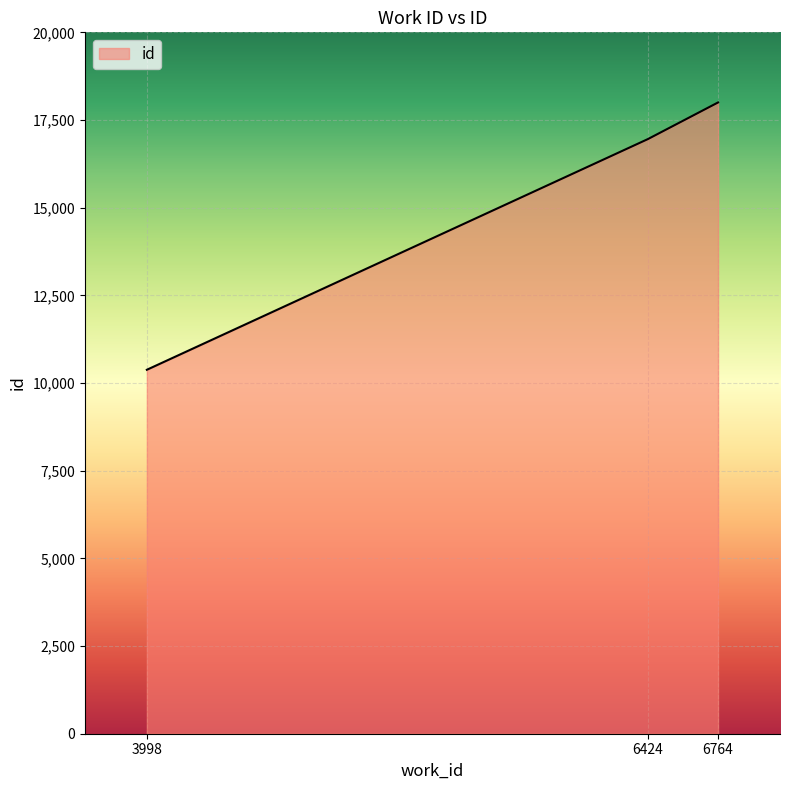

What is the sum of the values at 3998 and 6764?

28381